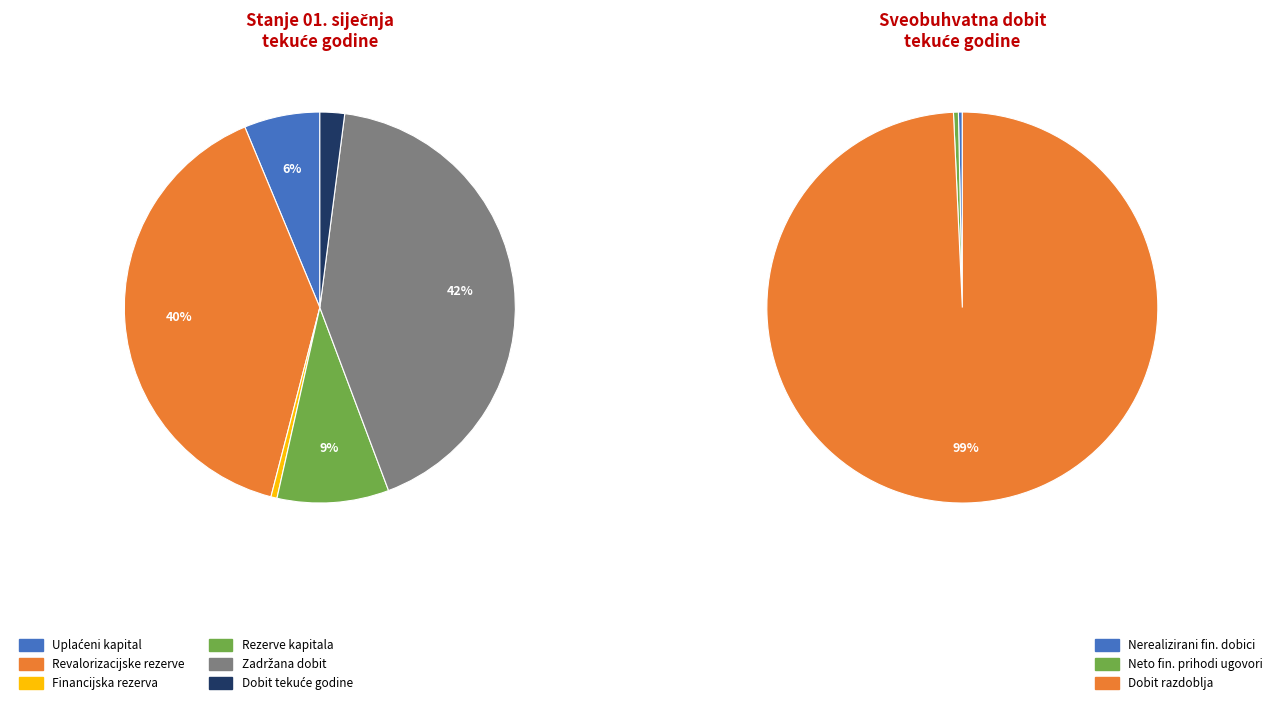

To the nearest percent, what percentage of the pie is Uplaćeni kapital?

6%